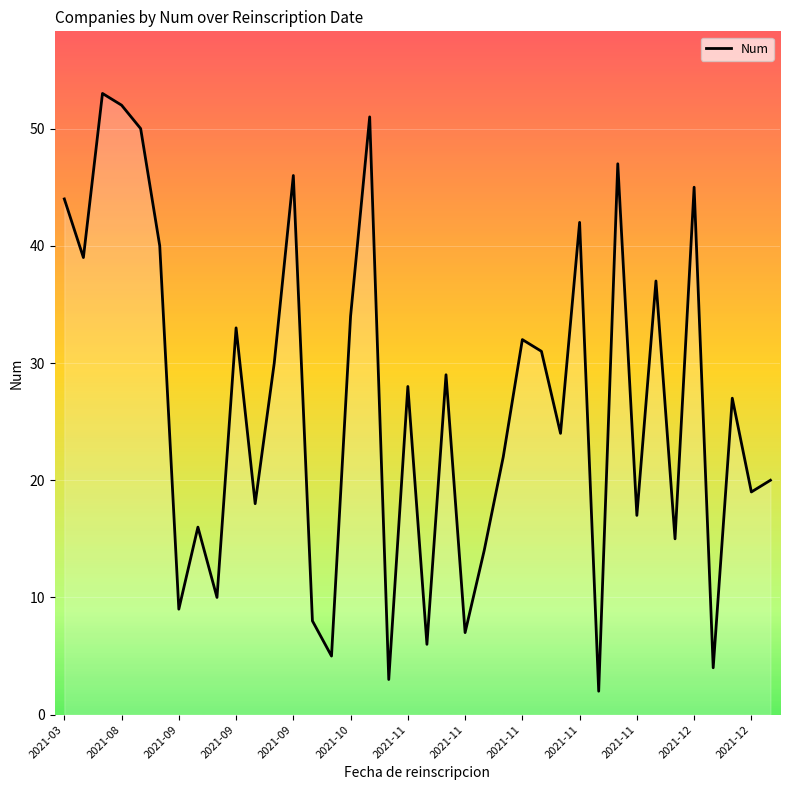

How many lines are shown in the chart?

1